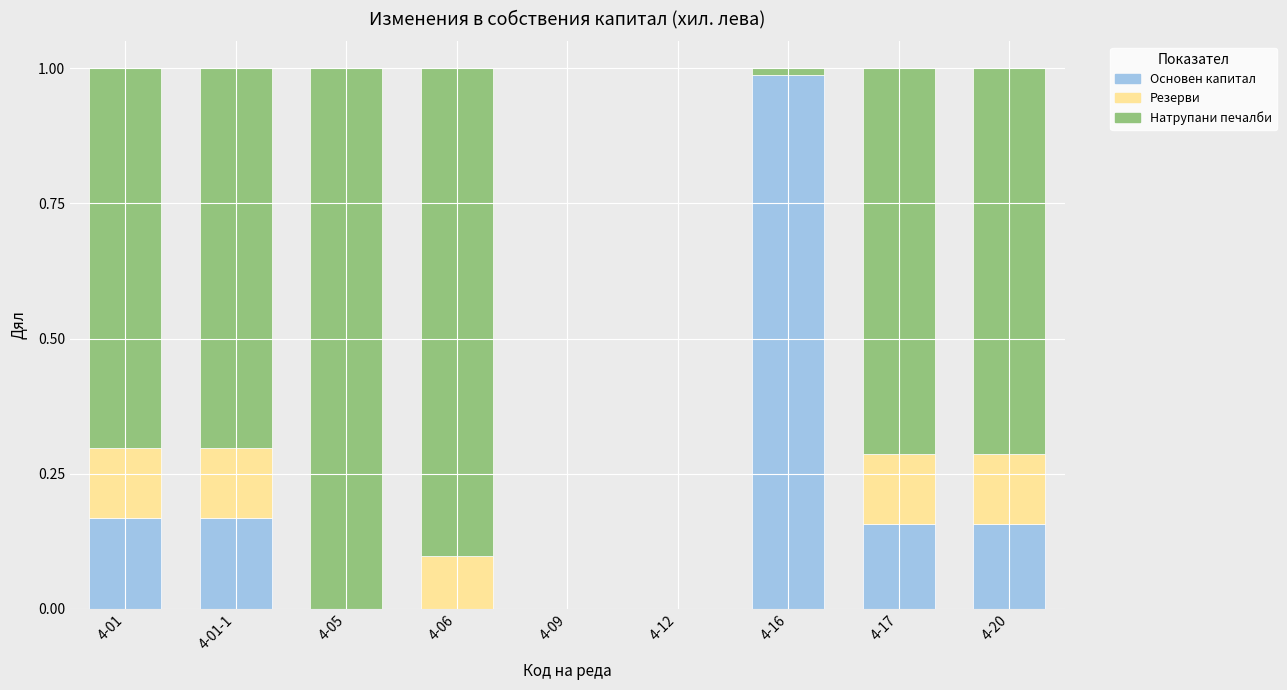

The Основен капитал series shows 0.5 at 4-09. True or false?

False